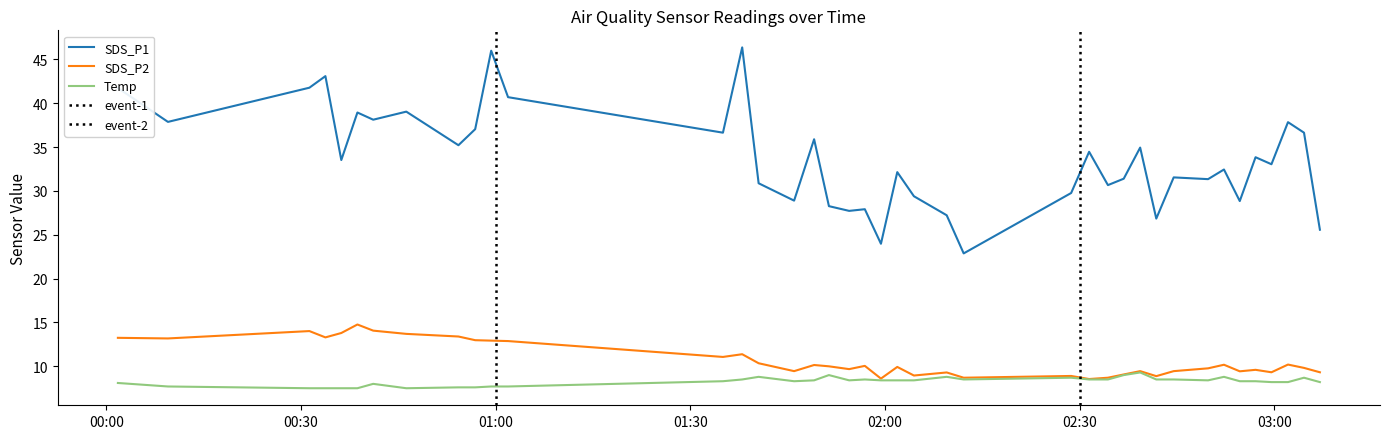

In Temp, how many points are higher than both neighbors (excluding endpoints)?

9